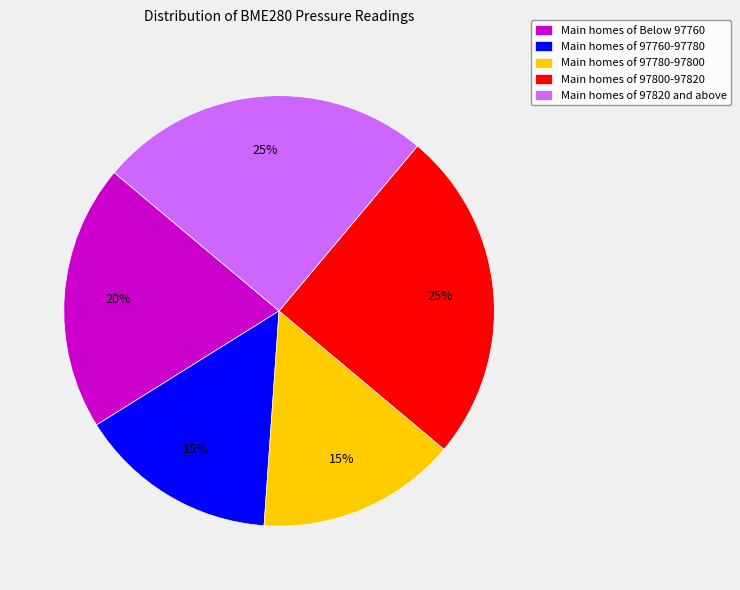

How many slices are in this pie chart?

5